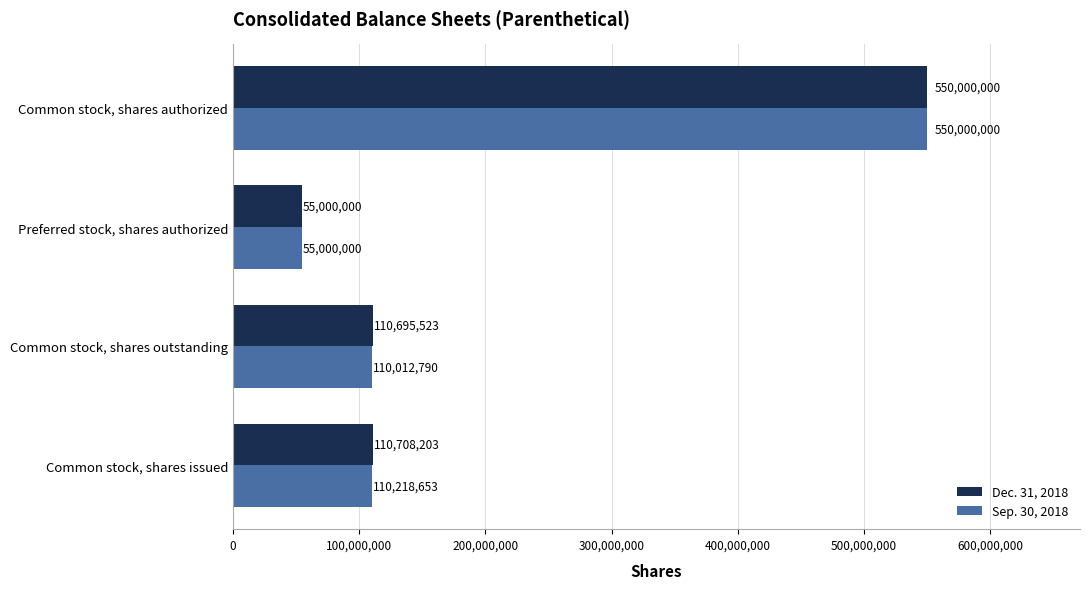

Is it true that Sep. 30, 2018 equals 159671801 at Common stock, shares authorized?

False